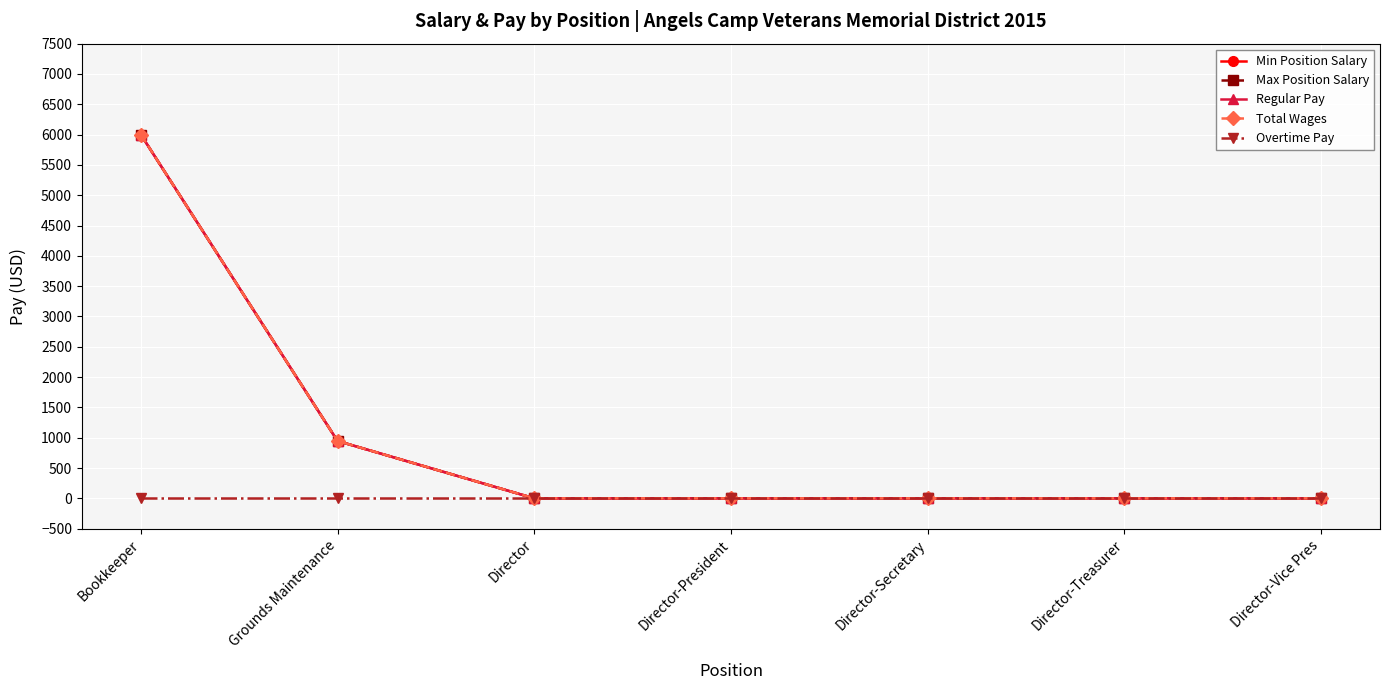

List the series in order of their peak value, highest first.

Min Position Salary, Max Position Salary, Regular Pay, Total Wages, Overtime Pay